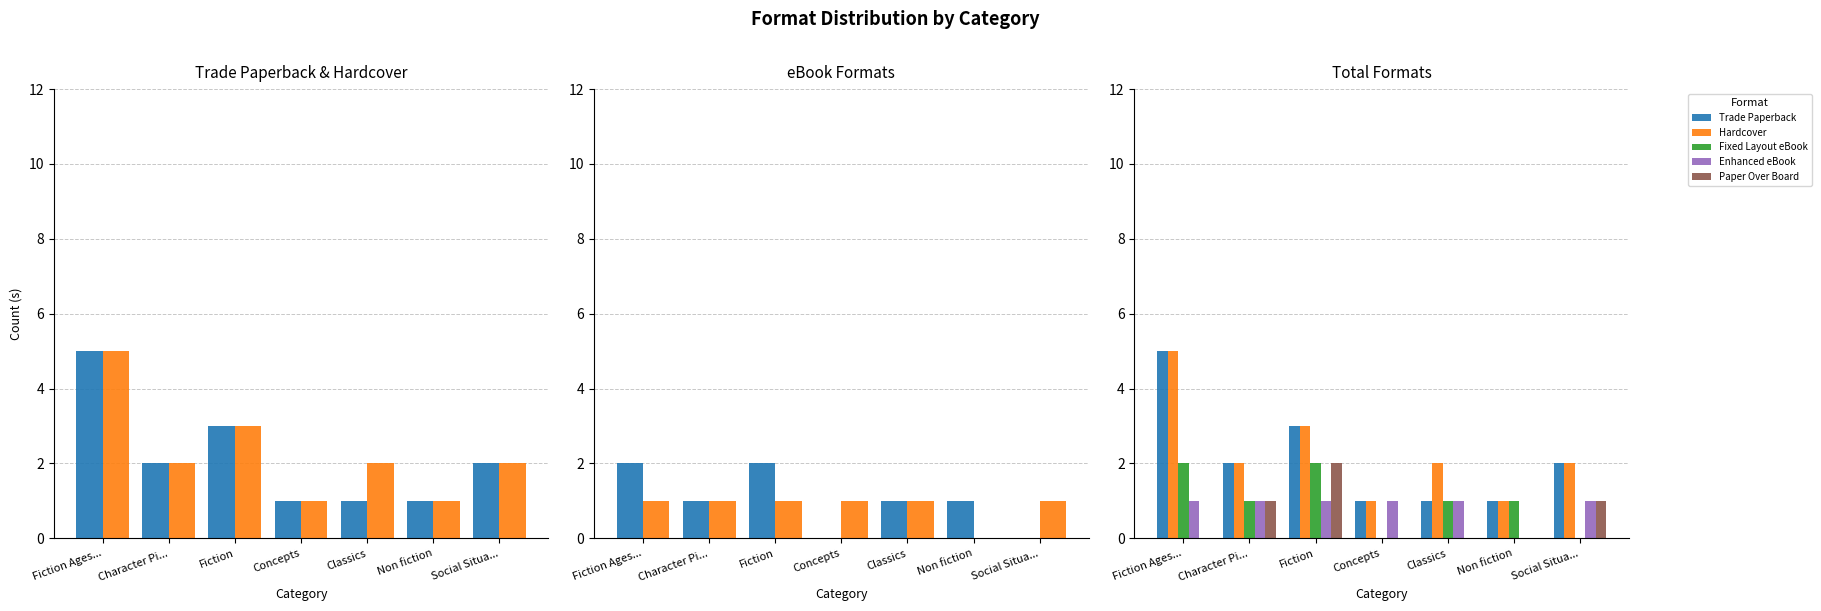

What is the value of the Hardcover bar at the 5th from the left?

2